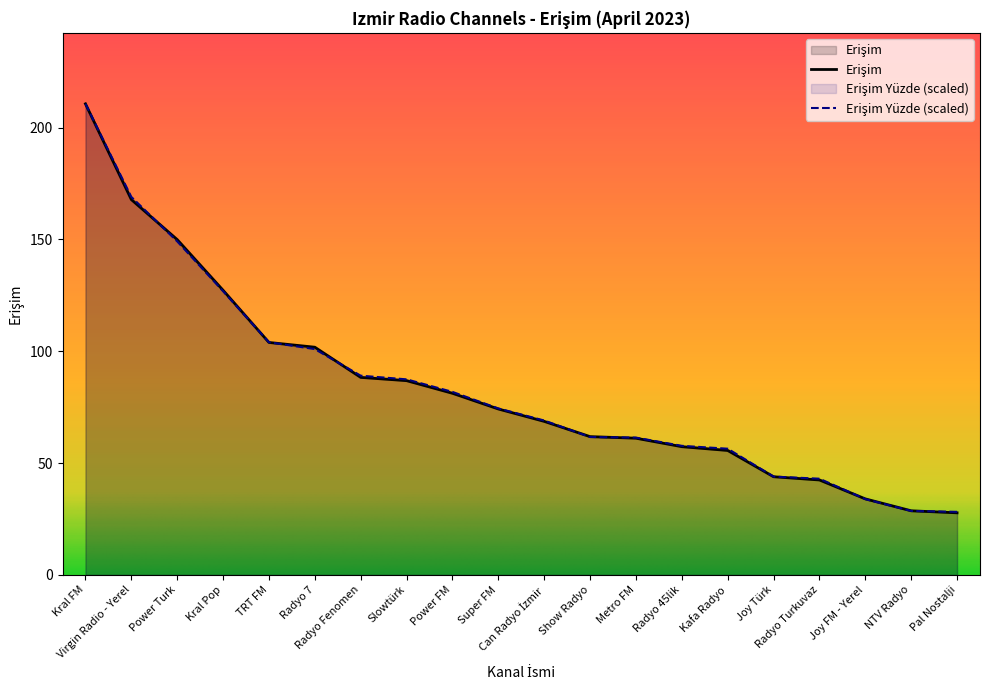

Reading left to right, list all the values displayed in this chart.

Erişim: Kral FM=210.6	Virgin Radio - Yerel=167.8	Power Turk=149.9	Kral Pop=127.2	TRT FM=103.9	Radyo 7=101.8	Radyo Fenomen=88.3	Slowtürk=86.8	Power FM=81.2	Super FM=74.2	Can Radyo İzmir=68.6	Show Radyo=61.8	Metro FM=61.1	Radyo 45lik=57.3	Kafa Radyo=55.6	Joy Türk=43.9	Radyo Turkuvaz=42.4	Joy FM - Yerel=34.0	NTV Radyo=28.7	Pal Nostalji=27.7
Erişim Yüzde: Kral FM=210.6	Virgin Radio - Yerel=169.0	Power Turk=149.1	Kral Pop=126.8	TRT FM=104.0	Radyo 7=101.0	Radyo Fenomen=89.1	Slowtürk=87.4	Power FM=81.8	Super FM=74.4	Can Radyo İzmir=69.0	Show Radyo=61.7	Metro FM=61.4	Radyo 45lik=57.7	Kafa Radyo=56.4	Joy Türk=43.9	Radyo Turkuvaz=43.0	Joy FM - Yerel=33.9	NTV Radyo=28.6	Pal Nostalji=28.2